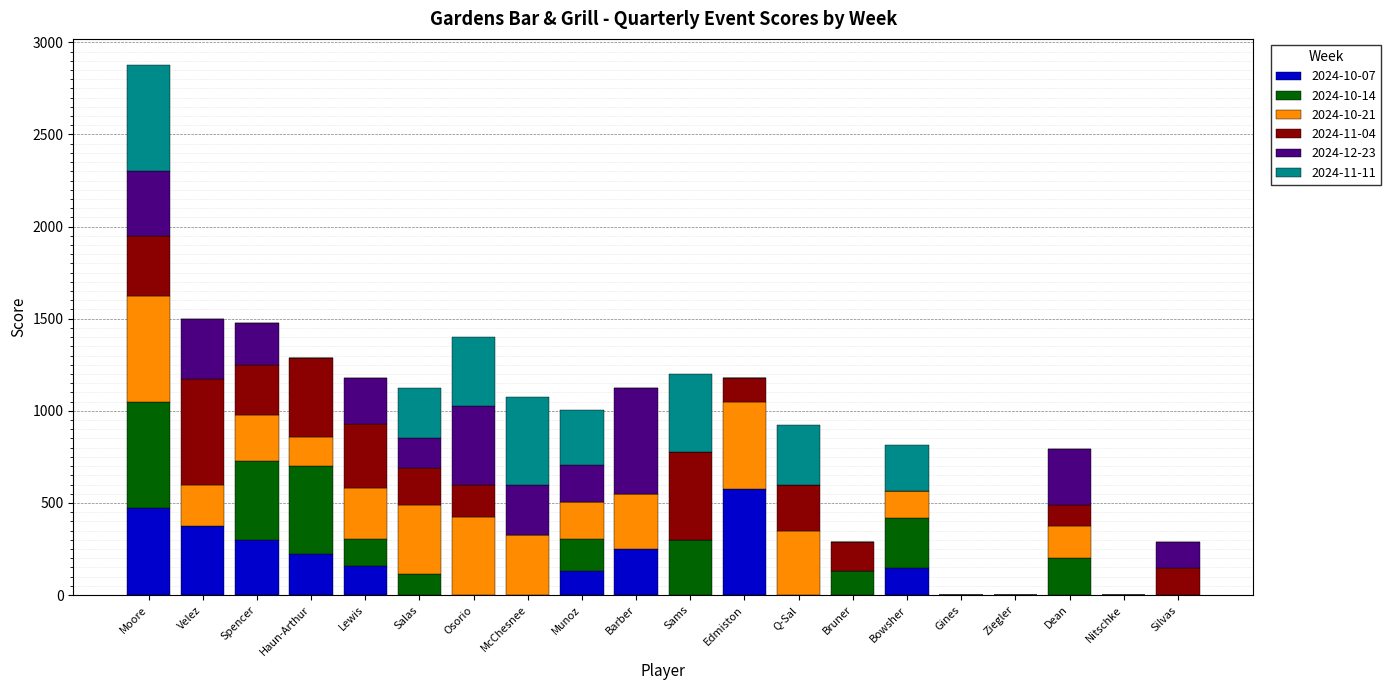

At which category is the sum across all series the highest?

Moore